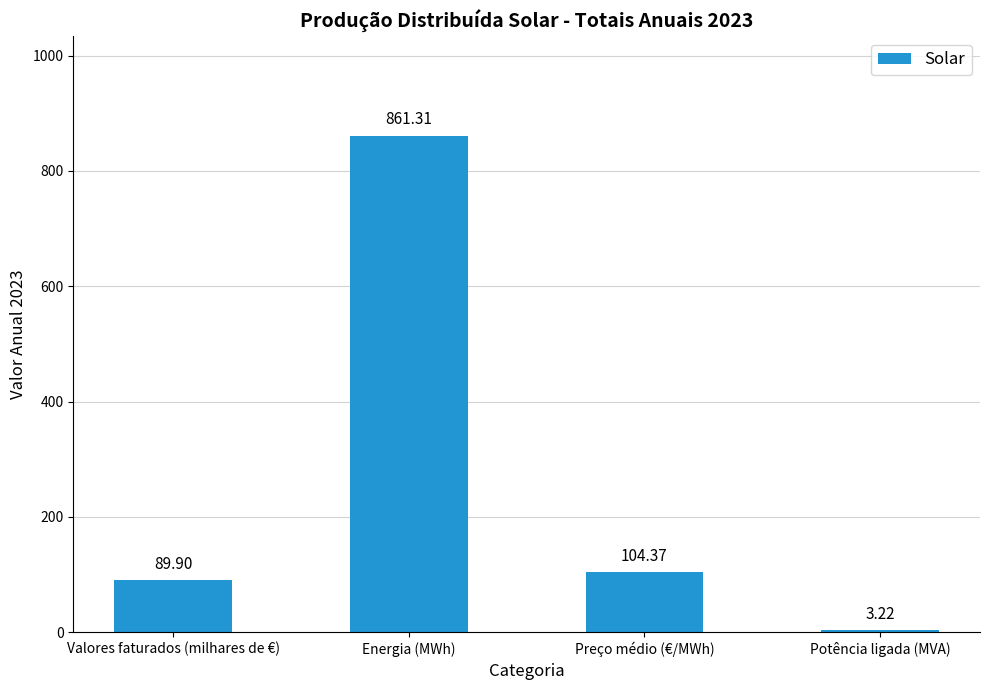

Rank the categories by value from lowest to highest.

Potência ligada (MVA), Valores faturados (milhares de €), Preço médio (€/MWh), Energia (MWh)